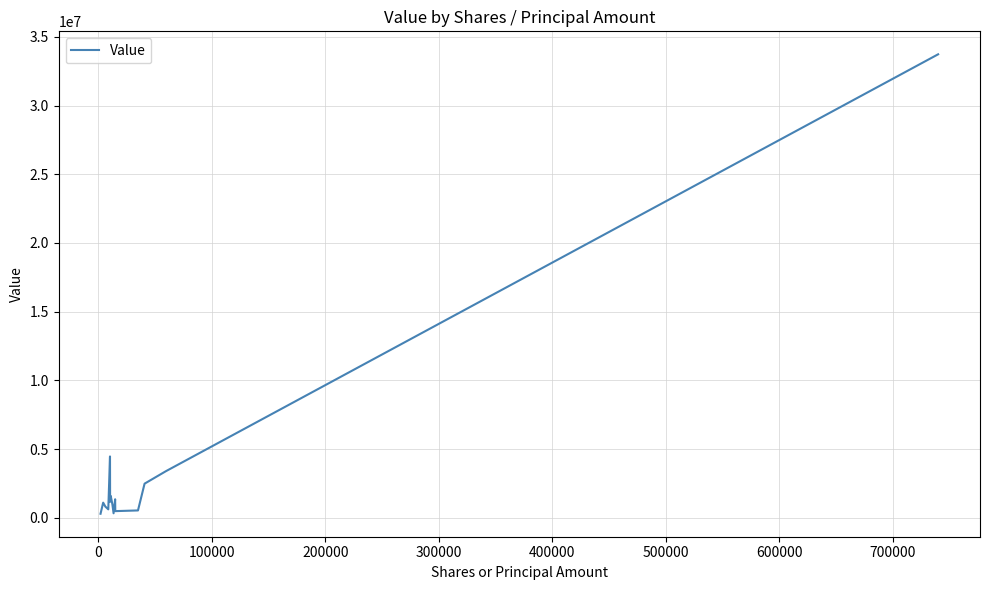

What is the difference between the maximum and minimum values?

33438000